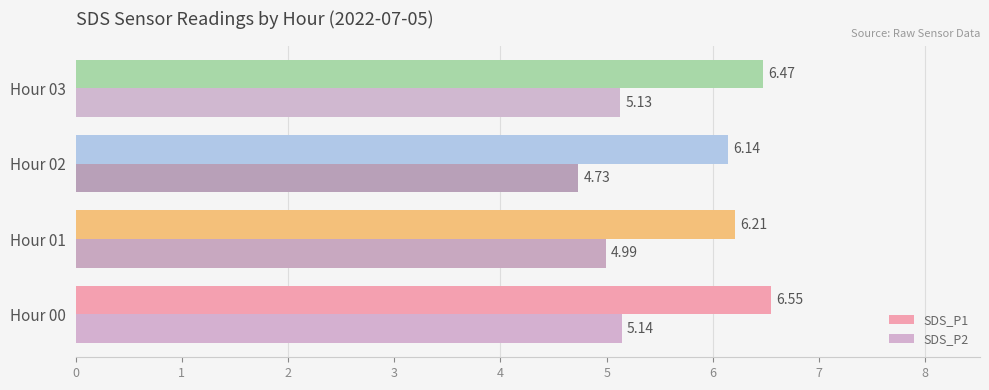

What is the total value across all series at Hour 03?

11.6